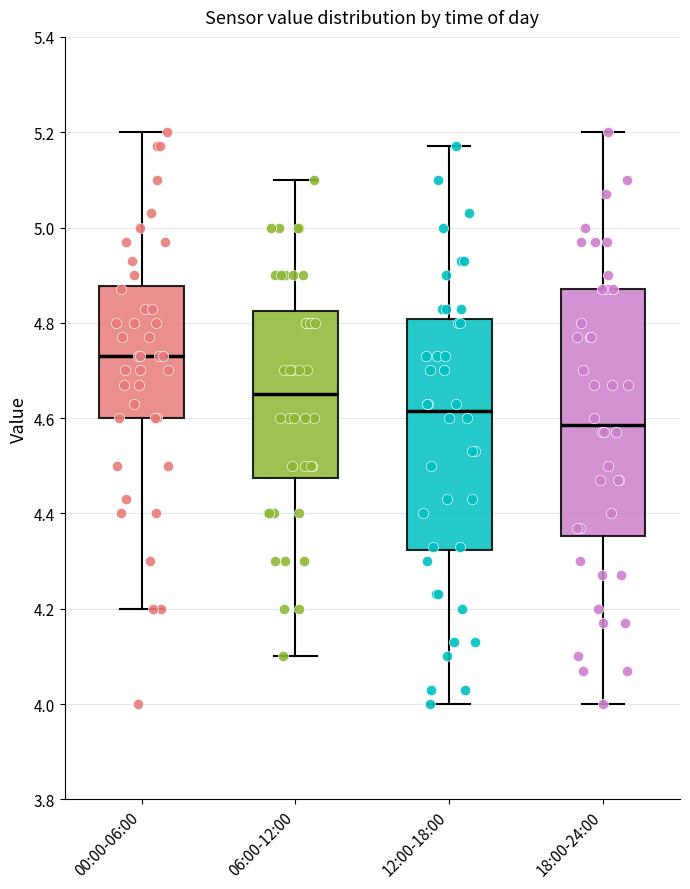

Reading left to right, read every box against the y-axis: the position of its median line, the range the box covers, and the ends of its whiskers. The values are not printed on the chart, so give them approximately, as read against the axis.

00:00-06:00: median 4.74, box 4.60 to 4.88, whiskers 4.20 to 5.20
06:00-12:00: median 4.66, box 4.48 to 4.82, whiskers 4.10 to 5.10
12:00-18:00: median 4.62, box 4.32 to 4.80, whiskers 4.00 to 5.18
18:00-24:00: median 4.58, box 4.36 to 4.88, whiskers 4.00 to 5.20